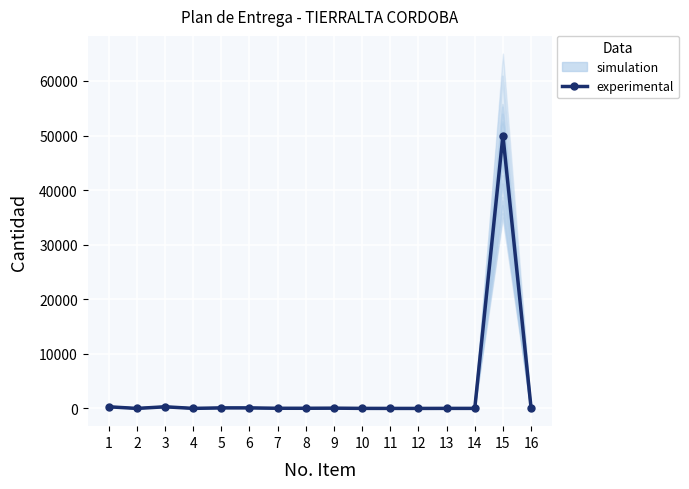

How many lines are shown in the chart?

1